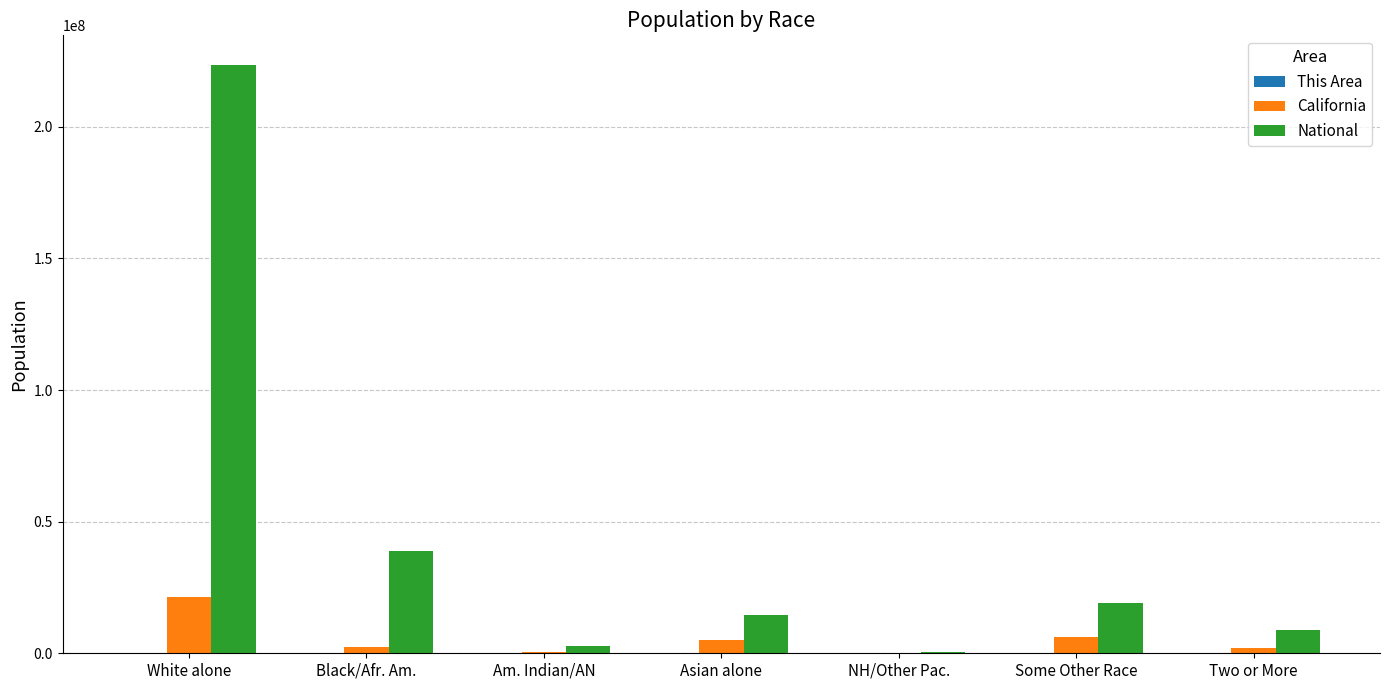

Which category has the highest value in the California series?

White alone